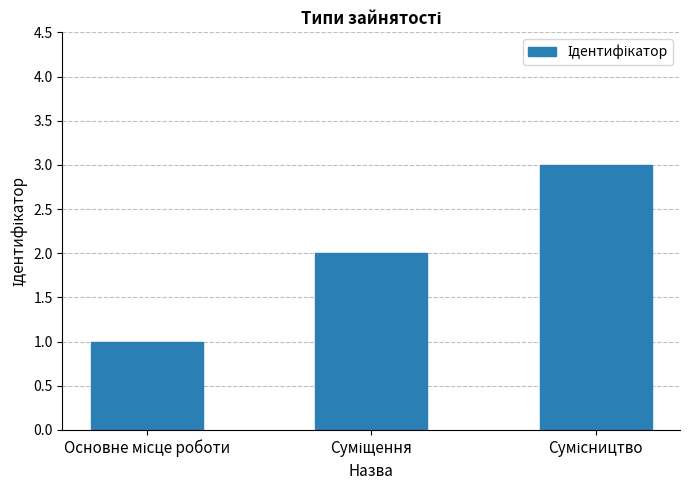

What is the maximum value shown in the chart?

3